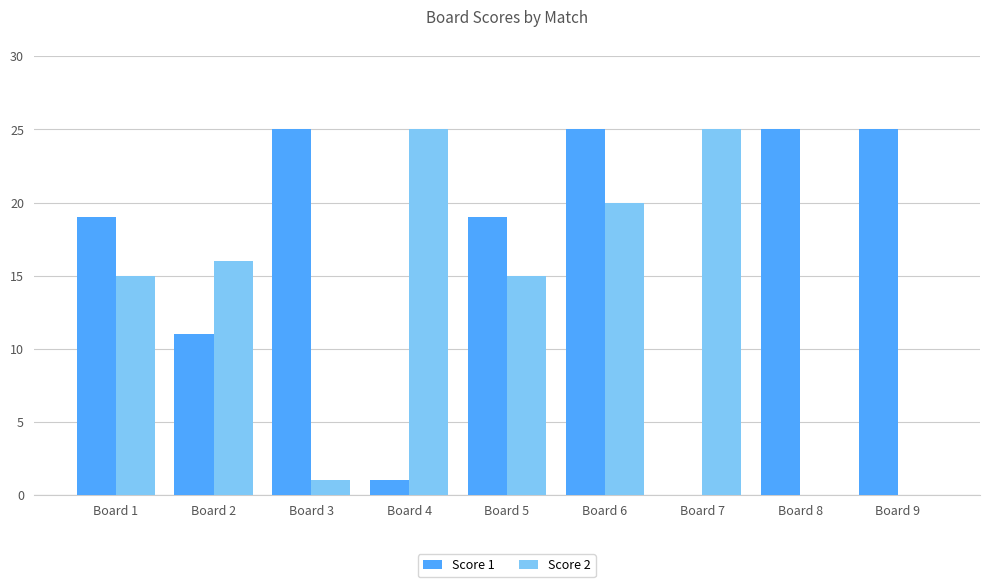

What is the highest value of the Score 2 series?

25